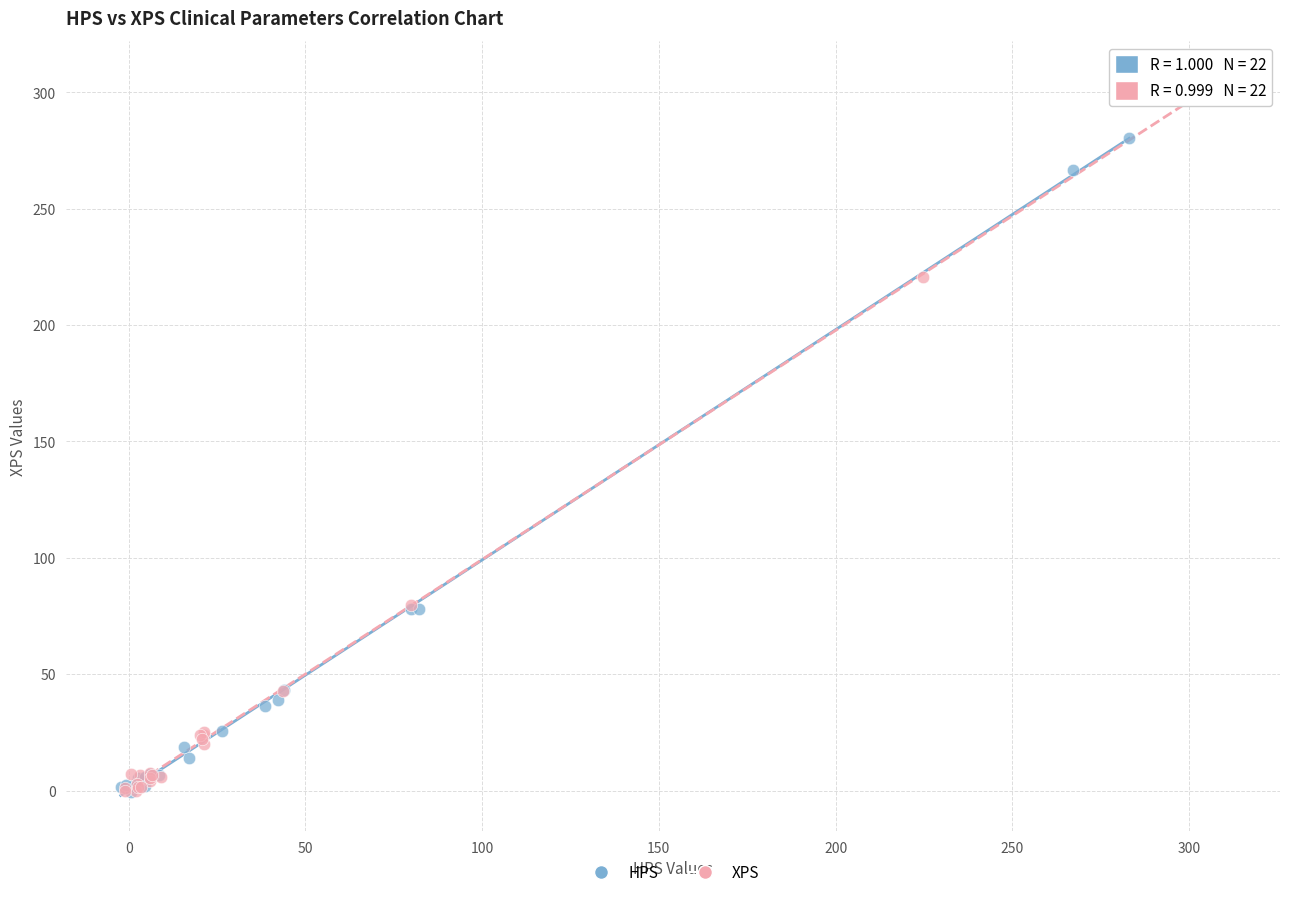

Which series reaches the maximum Y coordinate?

XPS